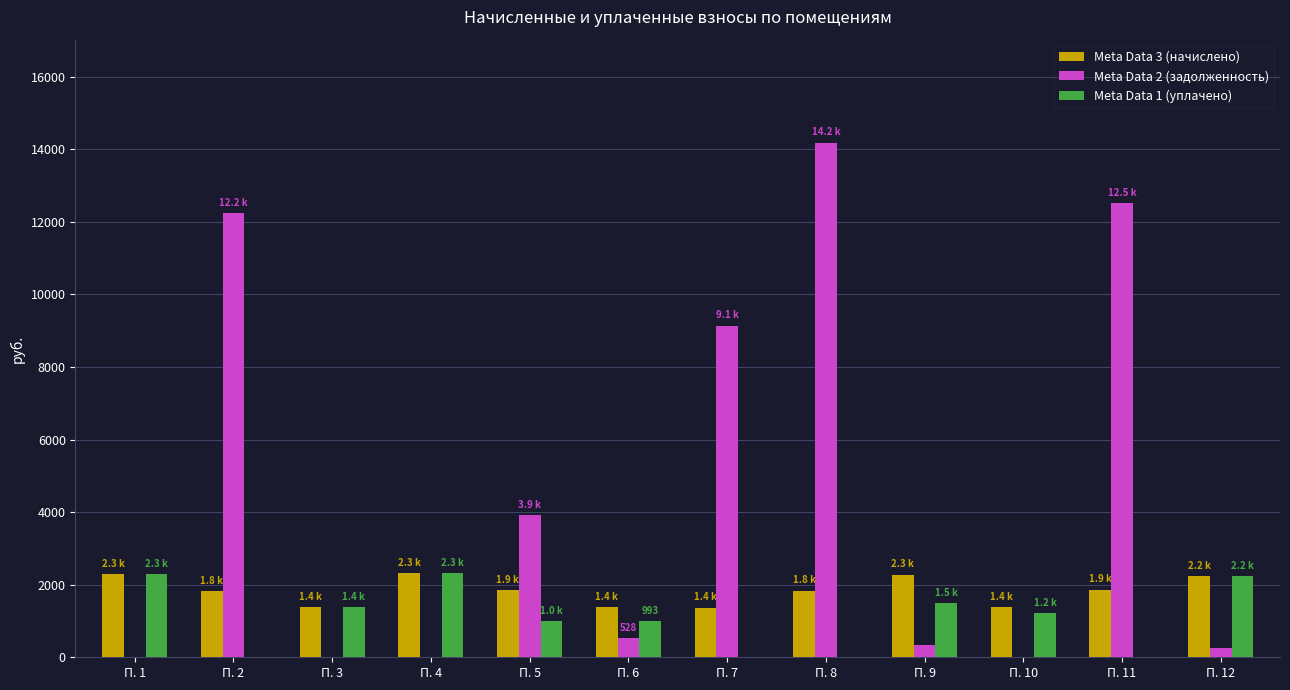

What are all the series names shown in the legend?

Meta Data 3 (начислено), Meta Data 2 (задолженность), Meta Data 1 (уплачено)